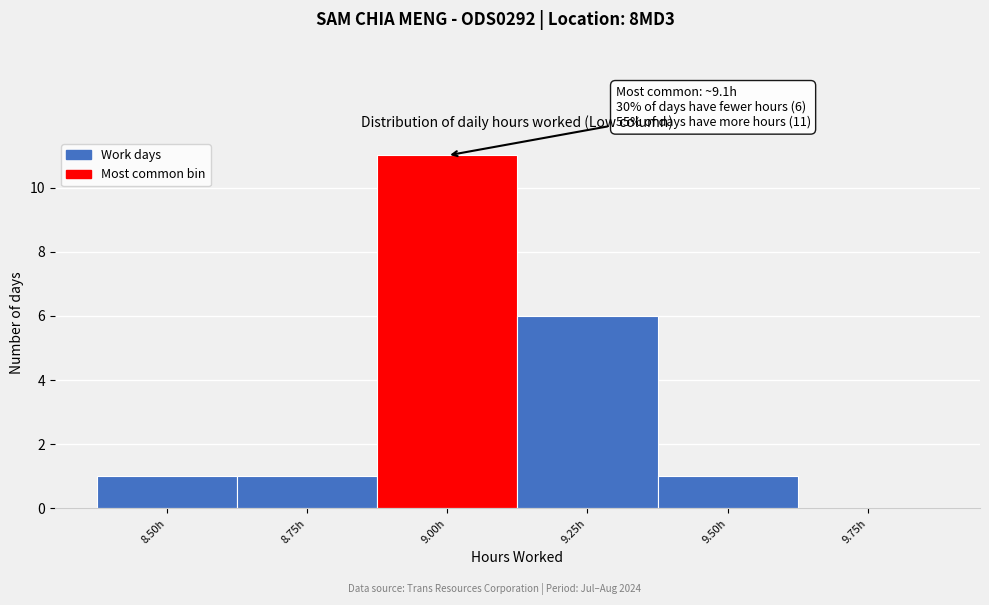

Reading left to right, what are all the values shown in this chart?

8.50h=1	8.75h=1	9.00h=11	9.25h=6	9.50h=1	9.75h=0